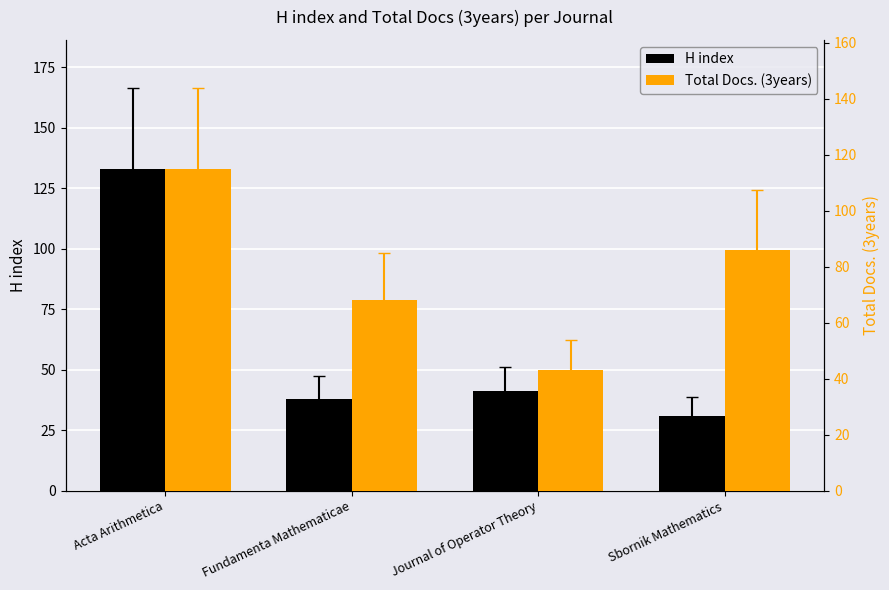

What is the label of the 4th bar from the right?

Acta Arithmetica